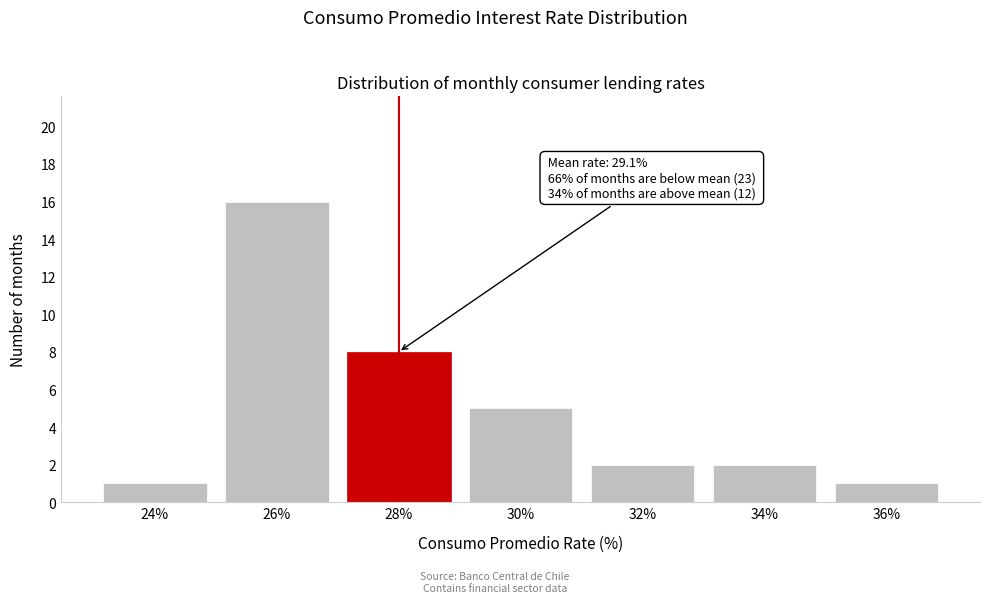

Reading left to right, what are all the values shown in this chart?

1	16	8	5	2	2	1